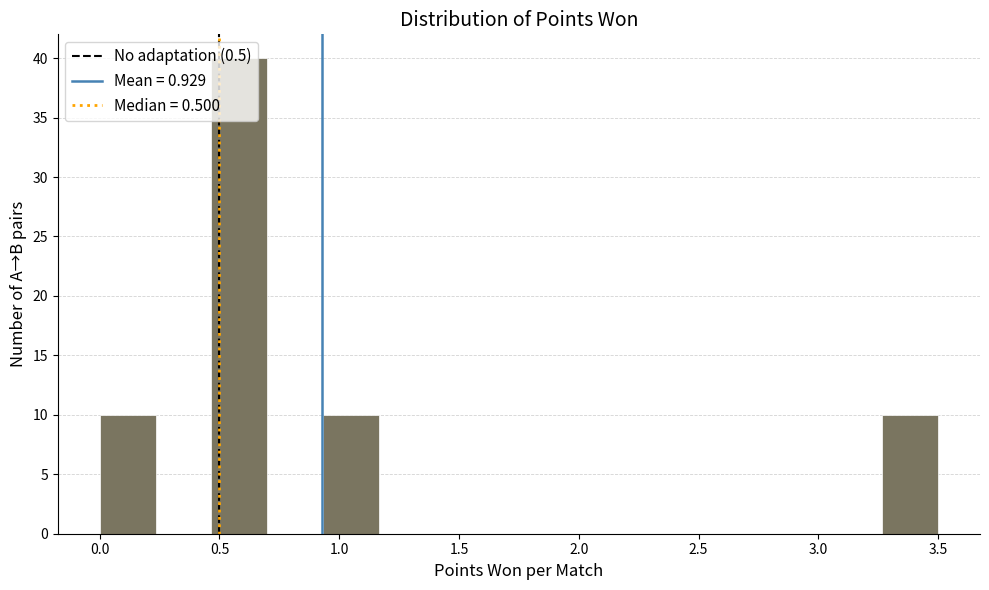

Over which range of the x-axis is the bar tallest?

0.45 to 0.70